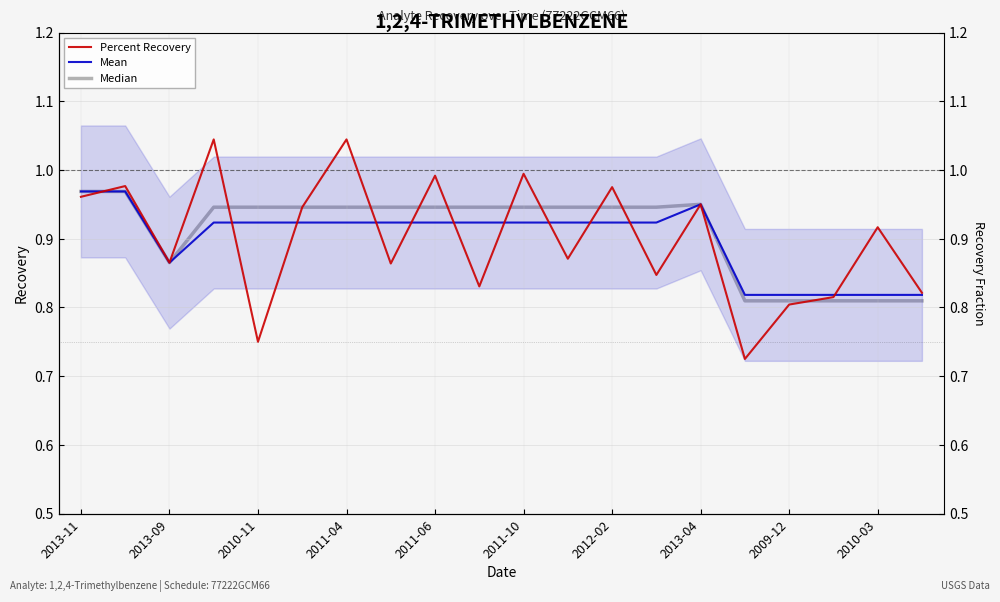

The value of Mean at 2011-06 is 1.5. True or false?

False